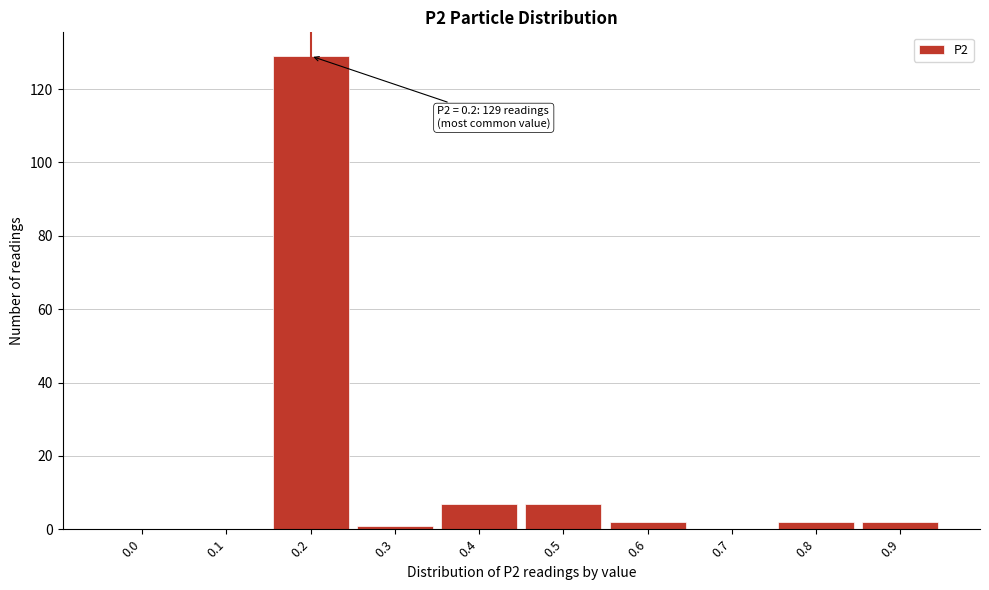

Reading left to right, transcribe all the data shown in this chart.

0.0=0	0.1=0	0.2=129	0.3=1	0.4=7	0.5=7	0.6=2	0.7=0	0.8=2	0.9=2